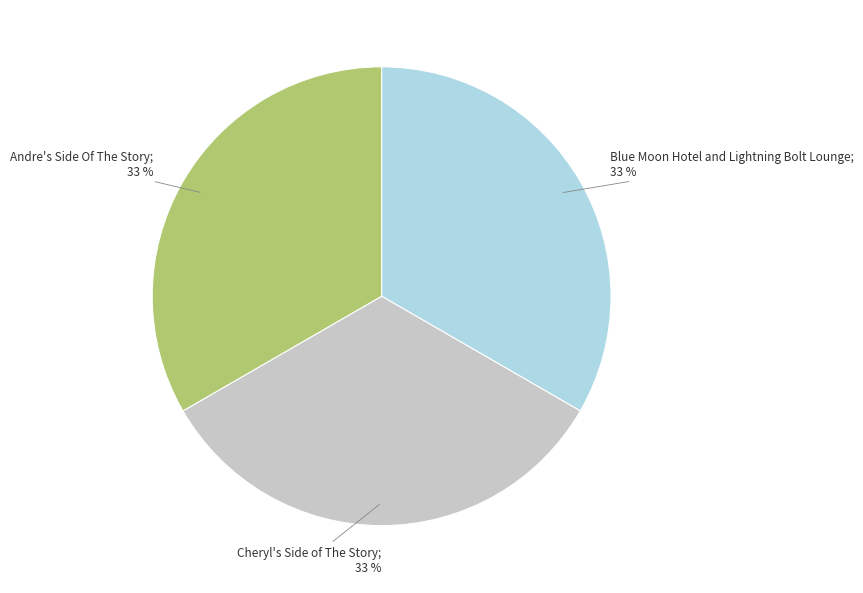

How many slices are in this pie chart?

3